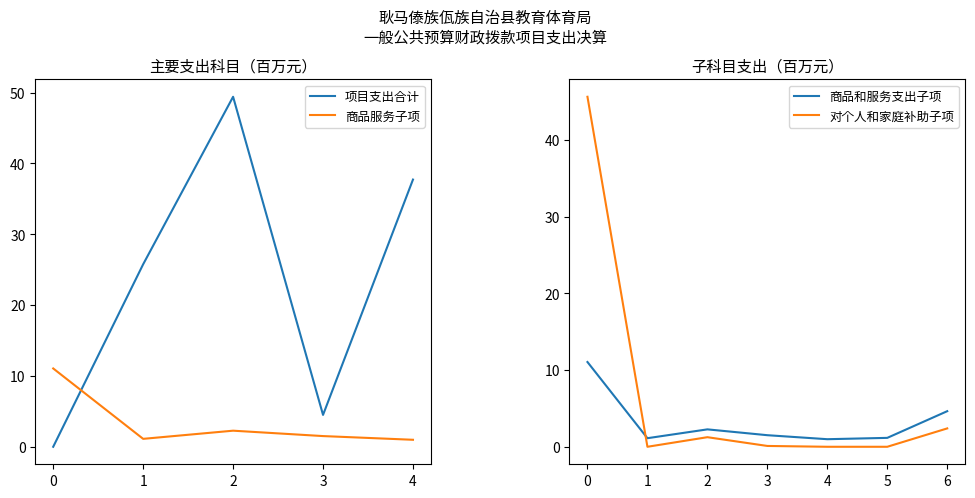

The value of 项目支出合计 at 4 is 57.7. True or false?

False